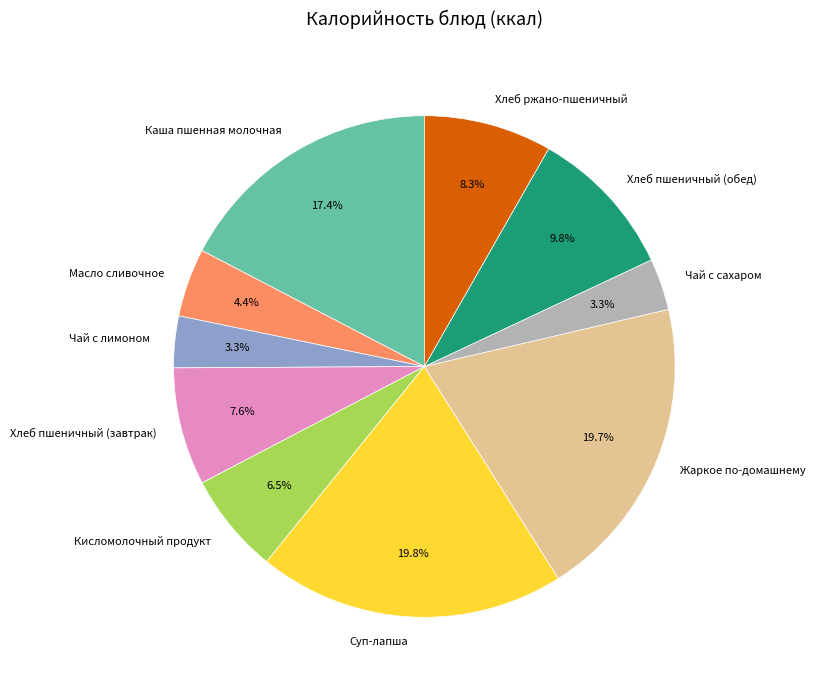

Does Чай с лимоном account for over 50% of the chart?

No